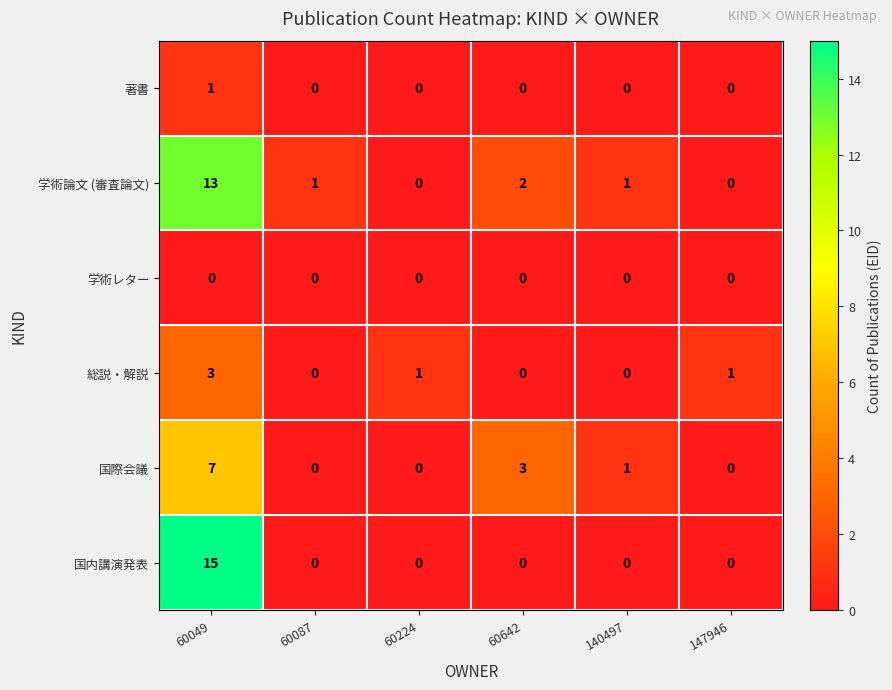

True or false: 国内講演発表 has a value of 9 at 147946.

False